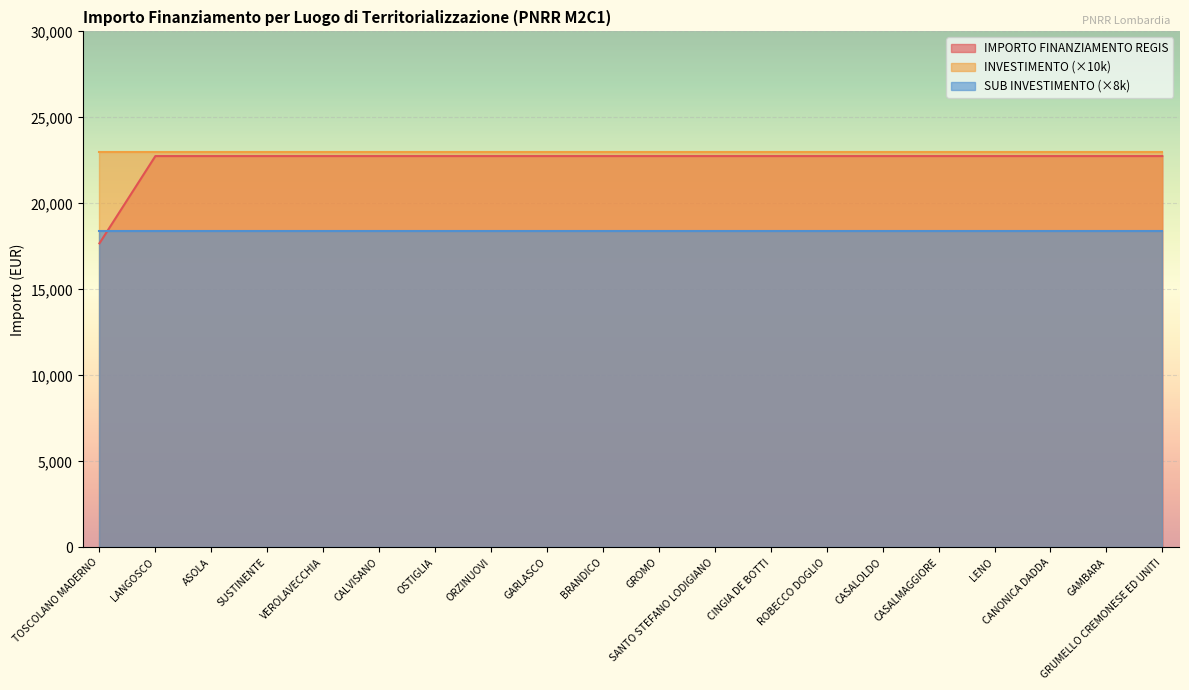

True or false: SUB INVESTIMENTO has more than 0 points higher than both neighbors.

False